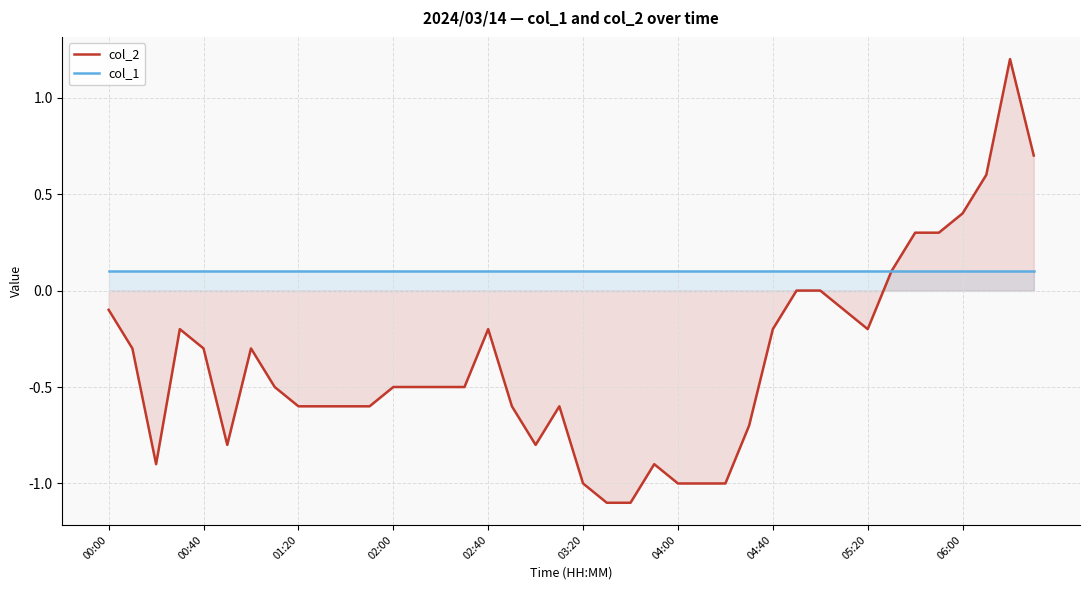

List the series in order of their peak value, highest first.

col_2, col_1